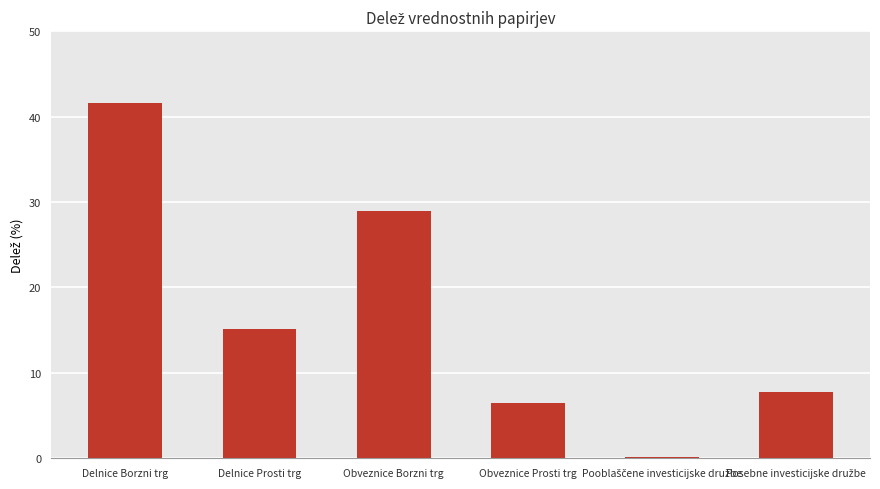

Reading right to left, list all the values displayed in this chart.

7.7	0.2	6.5	28.9	15.2	41.5